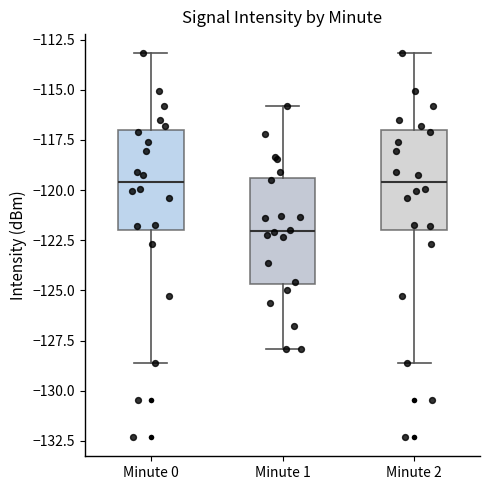

Reading left to right, read every box against the y-axis: the position of its median line, the range the box covers, and the ends of its whiskers. The values are not printed on the chart, so give them approximately, as read against the axis.

Minute 0: median -119.5, box -122.0 to -117.0, whiskers -128.5 to -113.0
Minute 1: median -122.0, box -124.5 to -119.5, whiskers -128.0 to -116.0
Minute 2: median -119.5, box -122.0 to -117.0, whiskers -128.5 to -113.0